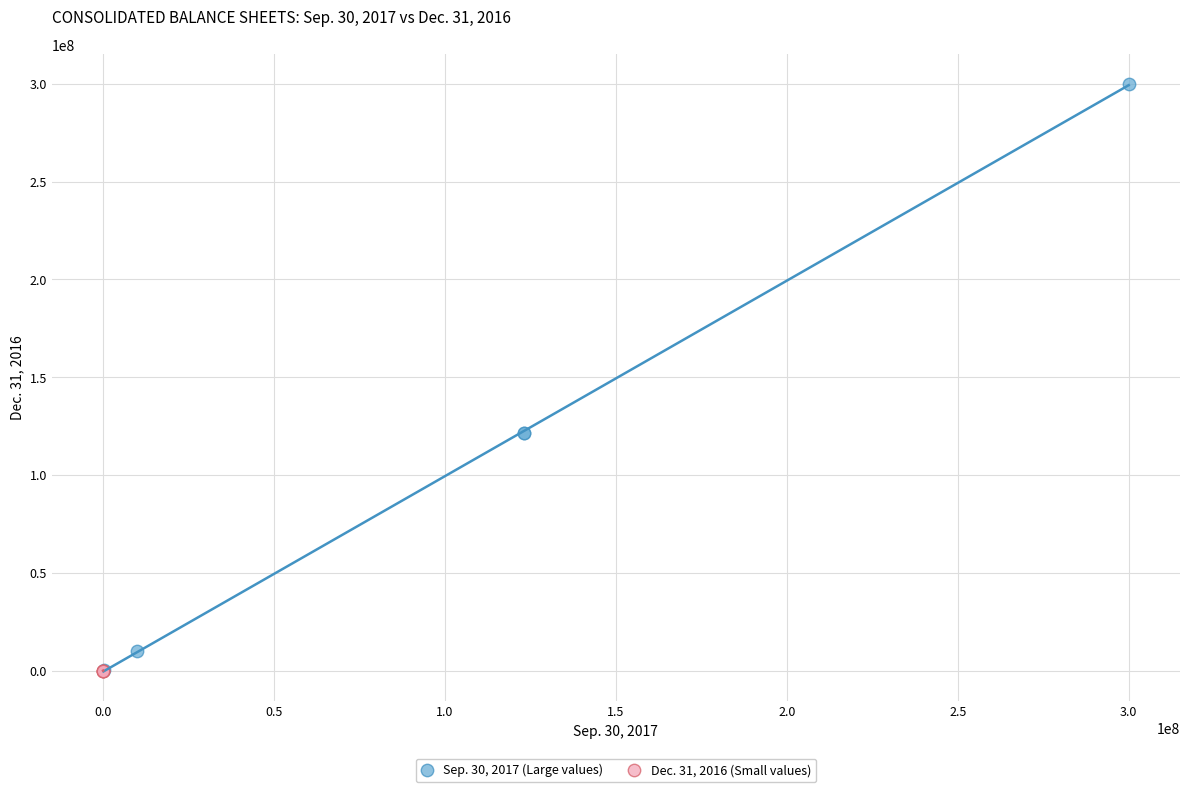

Which series has the largest Y range (max minus min)?

Sep. 30, 2017 (Large values)